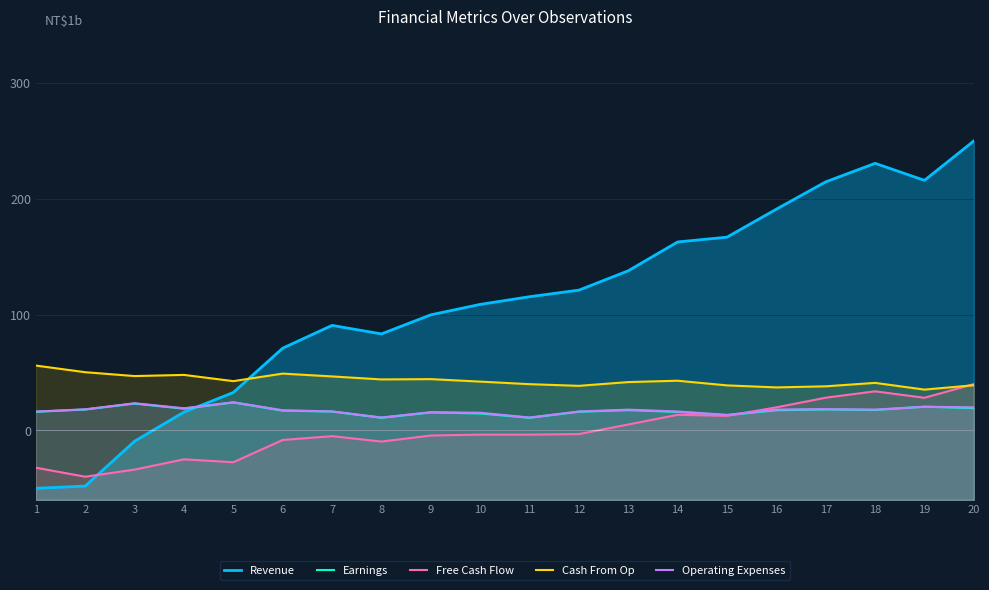

True or false: Earnings has a value of 17.4 at 16.

True